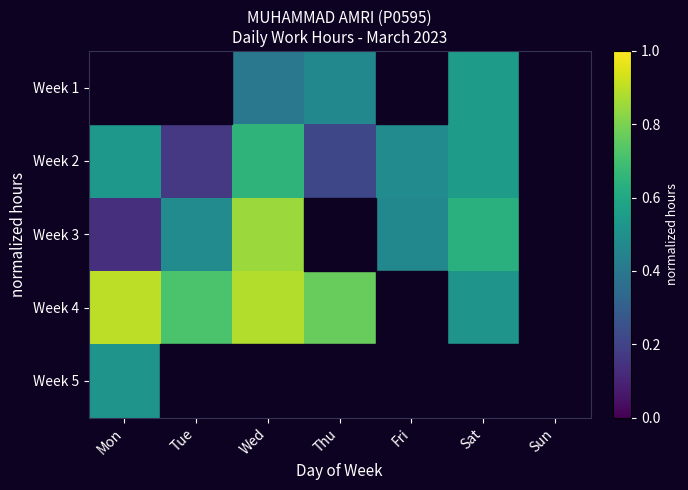

Between Wed and Sat, which series saw the biggest shift?

Week 4